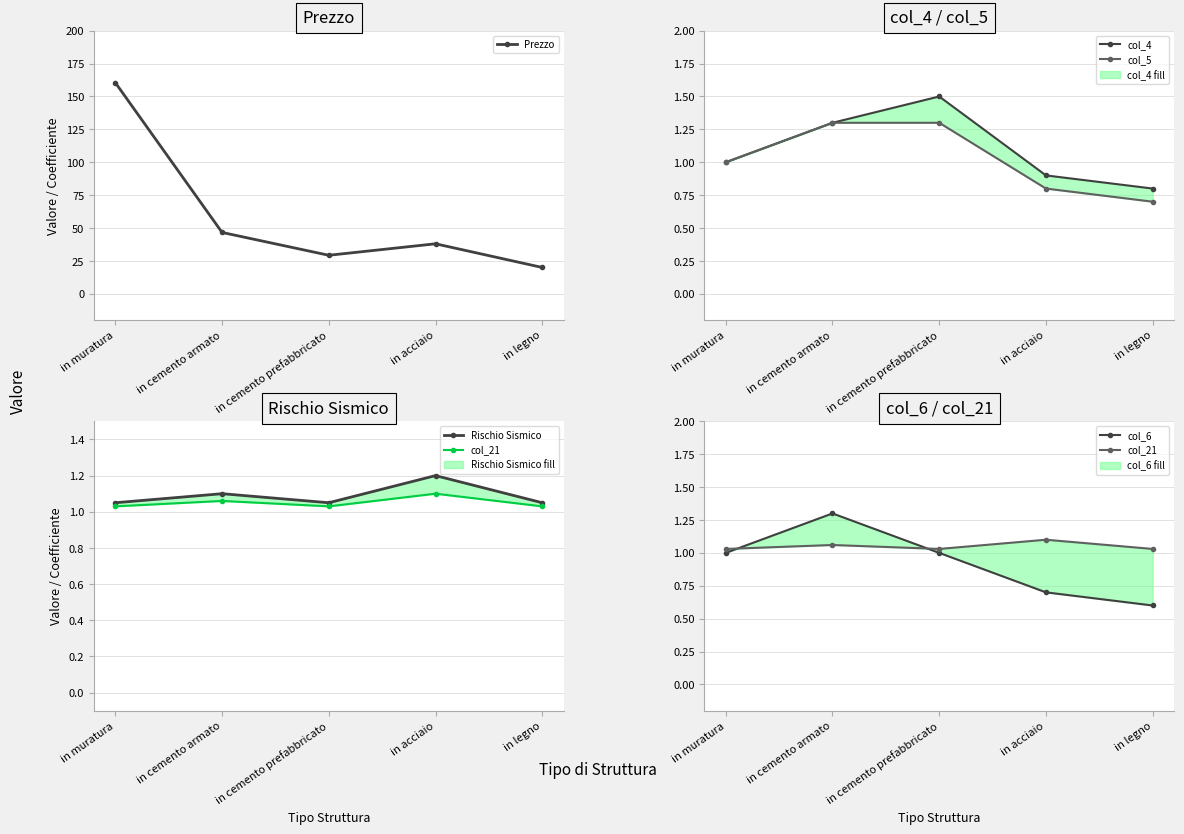

Rank the categories by Prezzo value from lowest to highest.

in legno, in cemento prefabbricato, in acciaio, in cemento armato, in muratura